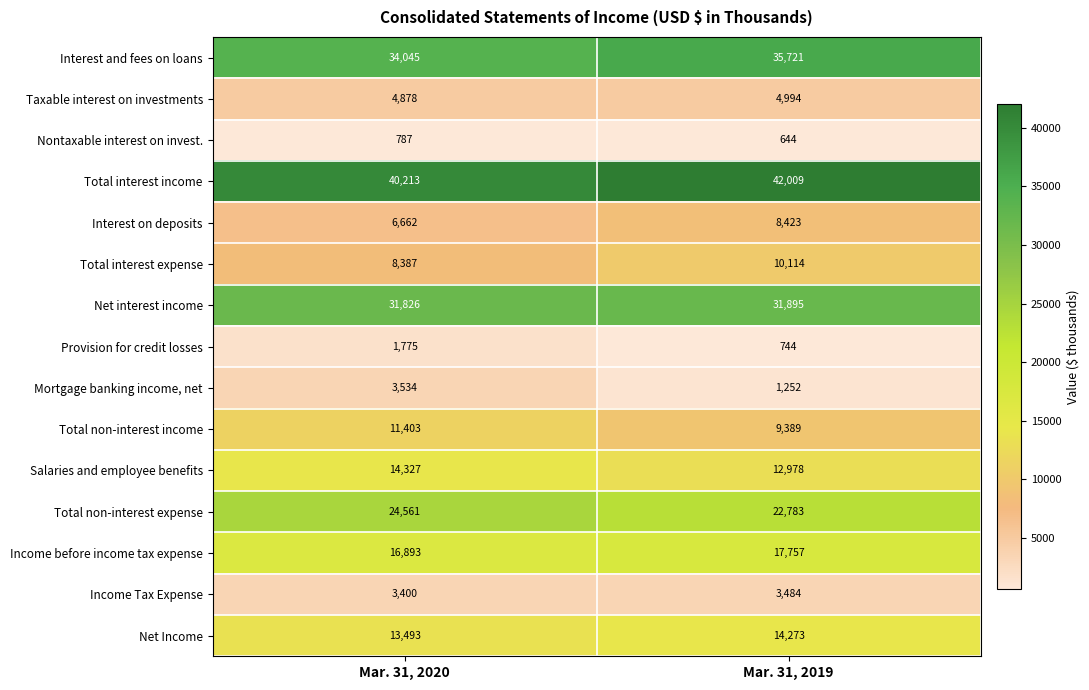

What is the difference between the maximum and minimum values in the Taxable interest on investments series?

116